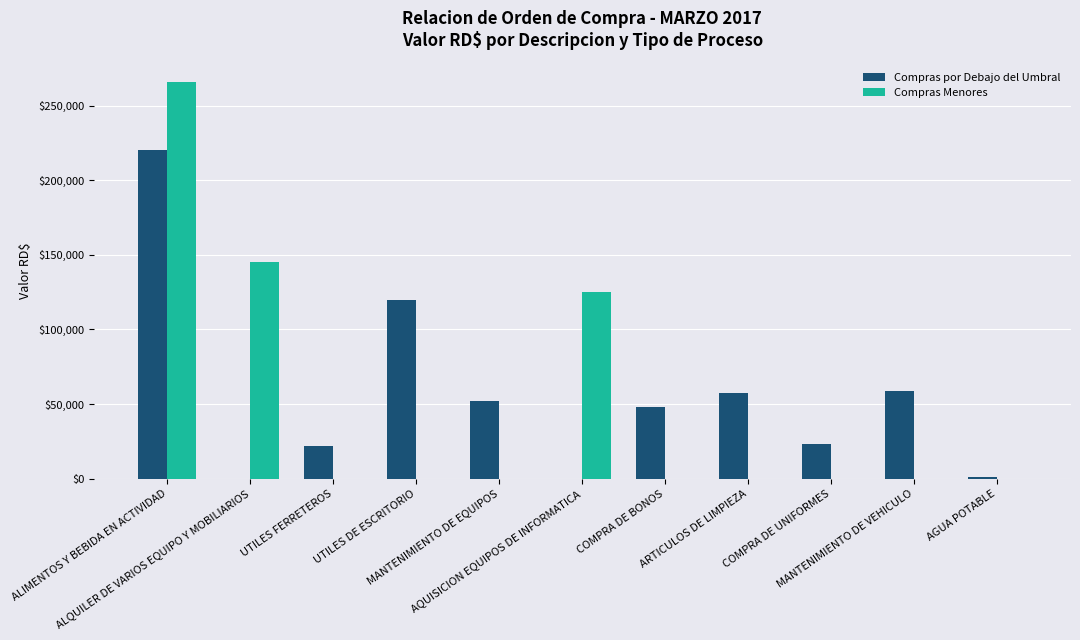

How many distinct data groups are displayed?

2